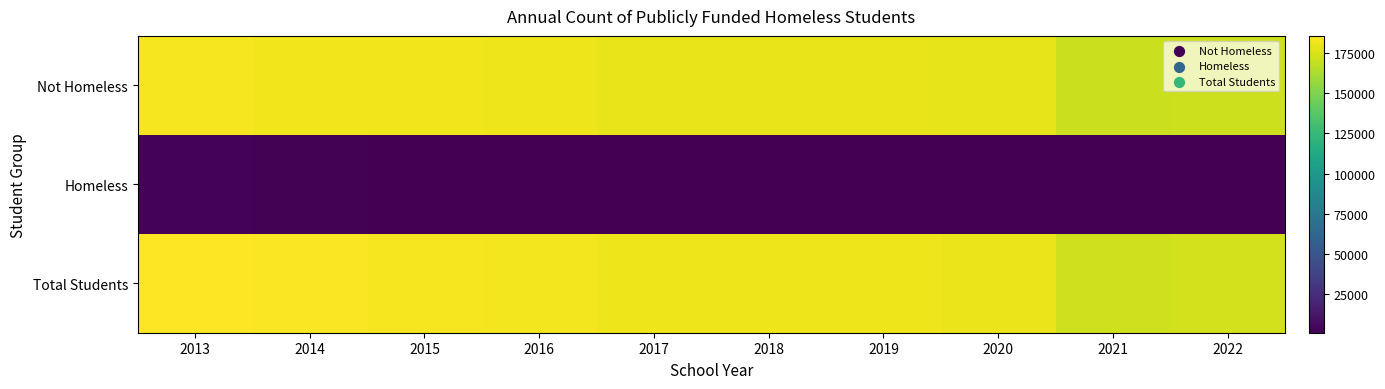

What is the minimum value shown in the chart?

1015